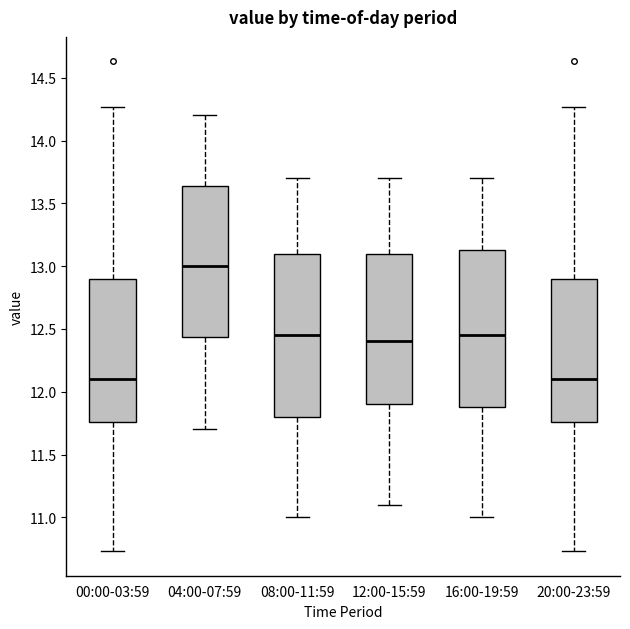

Reading left to right, transcribe this box plot: for each box, give where its median line is, the range the box spans, and where its two whiskers end, as read against the y-axis. The values are not printed on the chart, so give them approximately, as read against the axis.

00:00-03:59: median 12.10, box 11.75 to 12.90, whiskers 10.75 to 14.25
04:00-07:59: median 13.00, box 12.45 to 13.65, whiskers 11.70 to 14.20
08:00-11:59: median 12.45, box 11.80 to 13.10, whiskers 11.00 to 13.70
12:00-15:59: median 12.40, box 11.90 to 13.10, whiskers 11.10 to 13.70
16:00-19:59: median 12.45, box 11.90 to 13.15, whiskers 11.00 to 13.70
20:00-23:59: median 12.10, box 11.75 to 12.90, whiskers 10.75 to 14.25